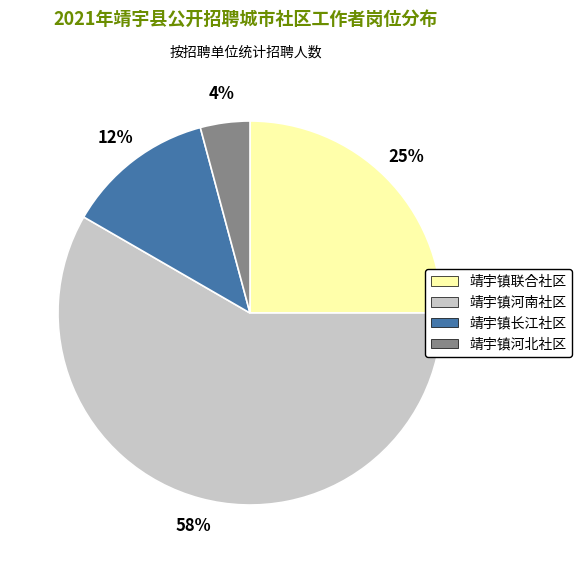

Is it true that 靖宇镇河南社区 is 52% of the pie?

False